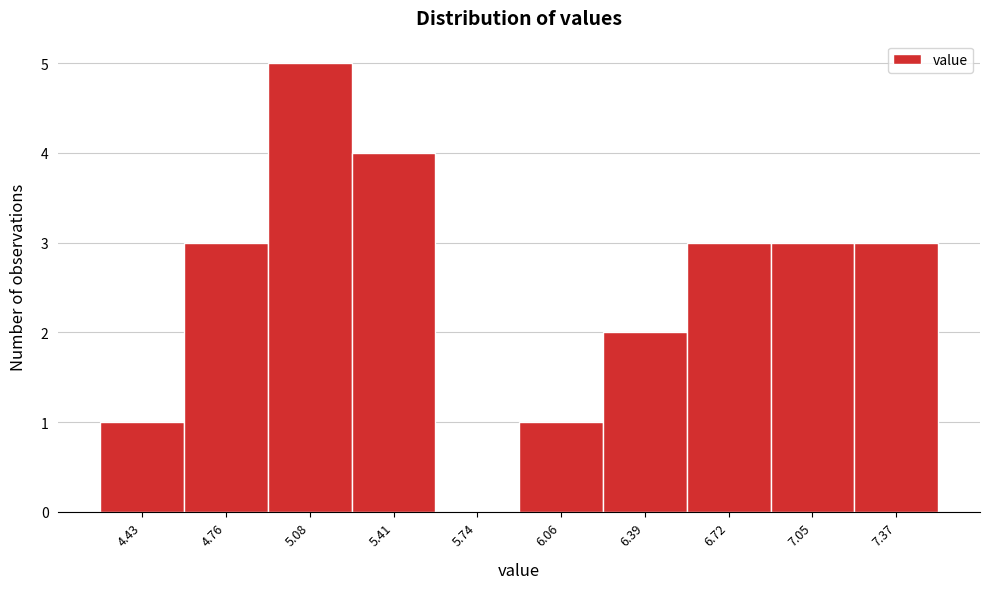

Reading right to left, extract all data points from this chart.

7.37=3	7.05=3	6.72=3	6.39=2	6.06=1	5.74=0	5.41=4	5.08=5	4.76=3	4.43=1